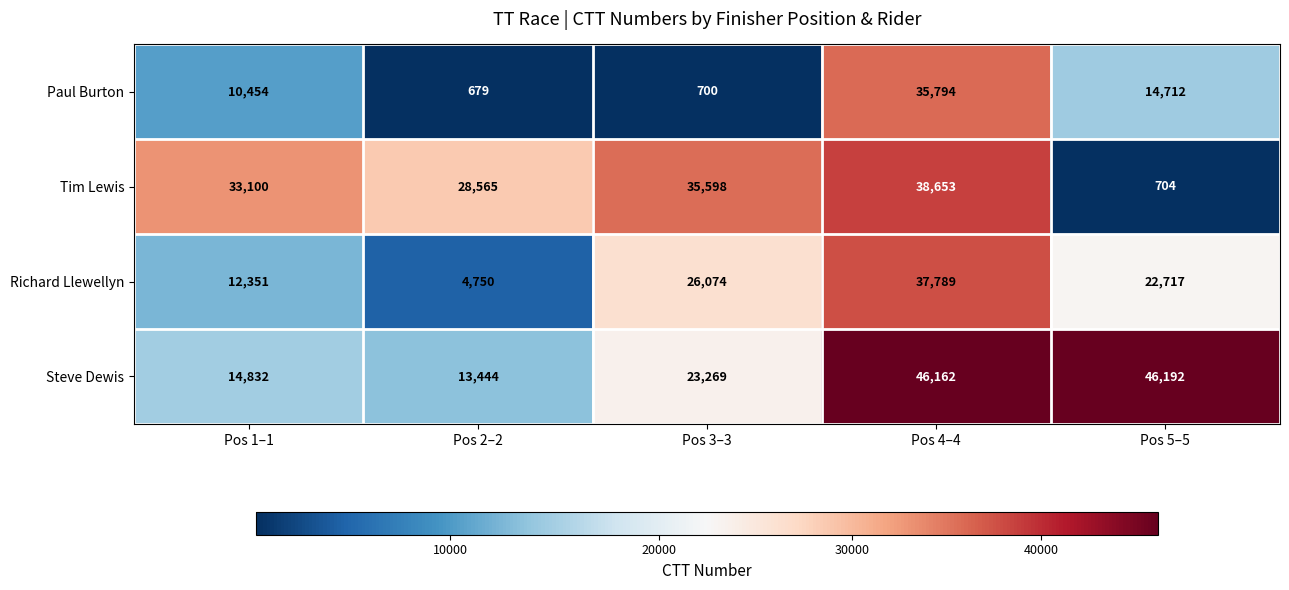

What is the spread (max minus min) of values at Pos 1–1?

22646